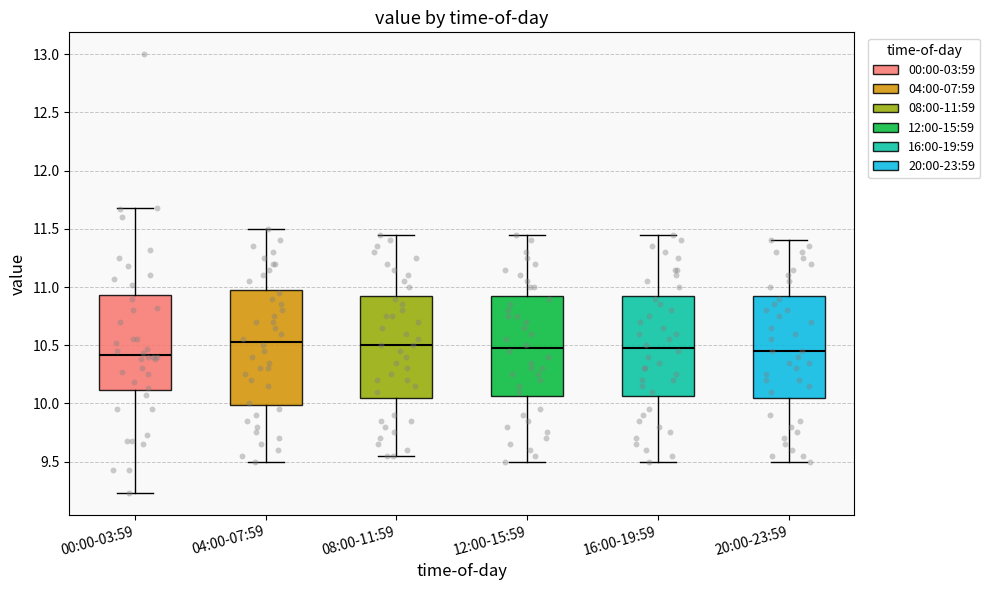

Where is the upper edge of the box for 00:00-03:59 on the y-axis? The values are not printed on the chart, so give them approximately, as read against the axis.

10.95